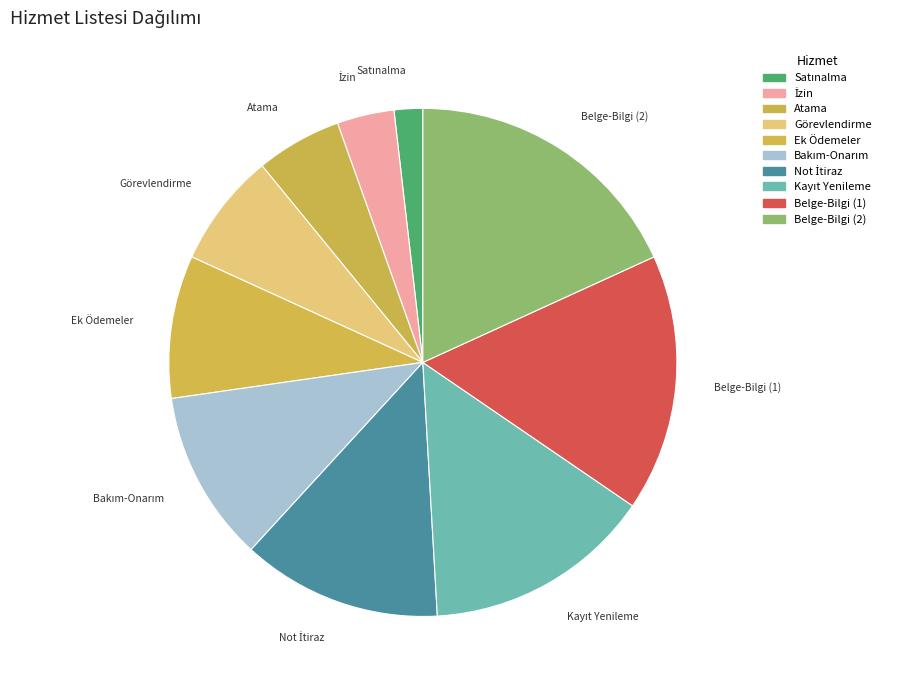

Count the number of slices in the pie.

10